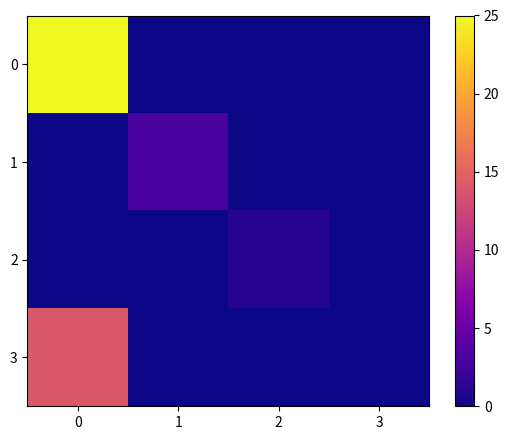

List the series in order of their peak value, lowest first.

2, 1, 3, 0